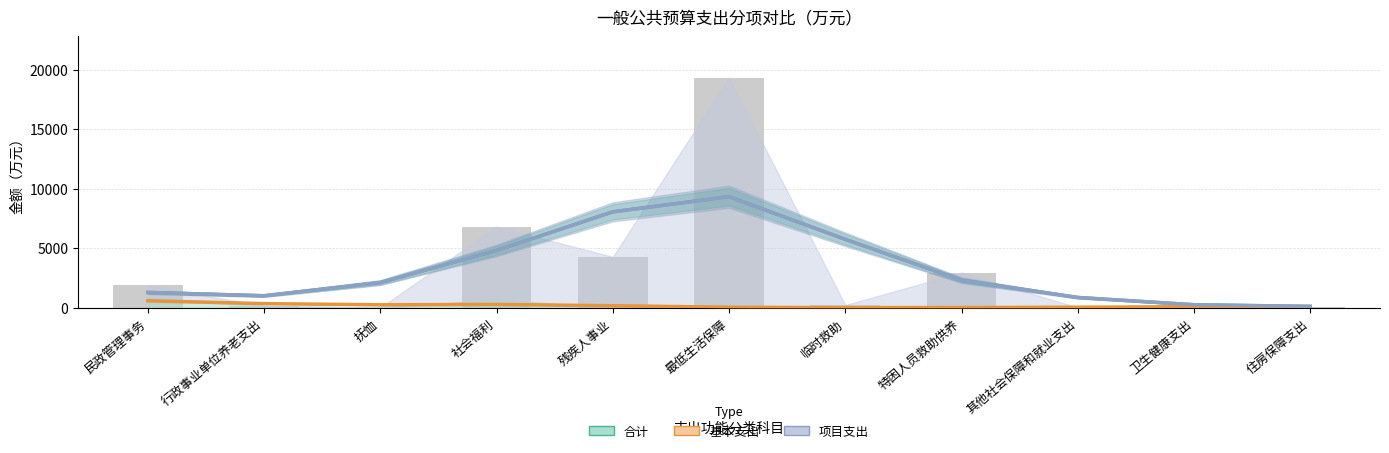

What is the minimum value shown in the chart?

3.5